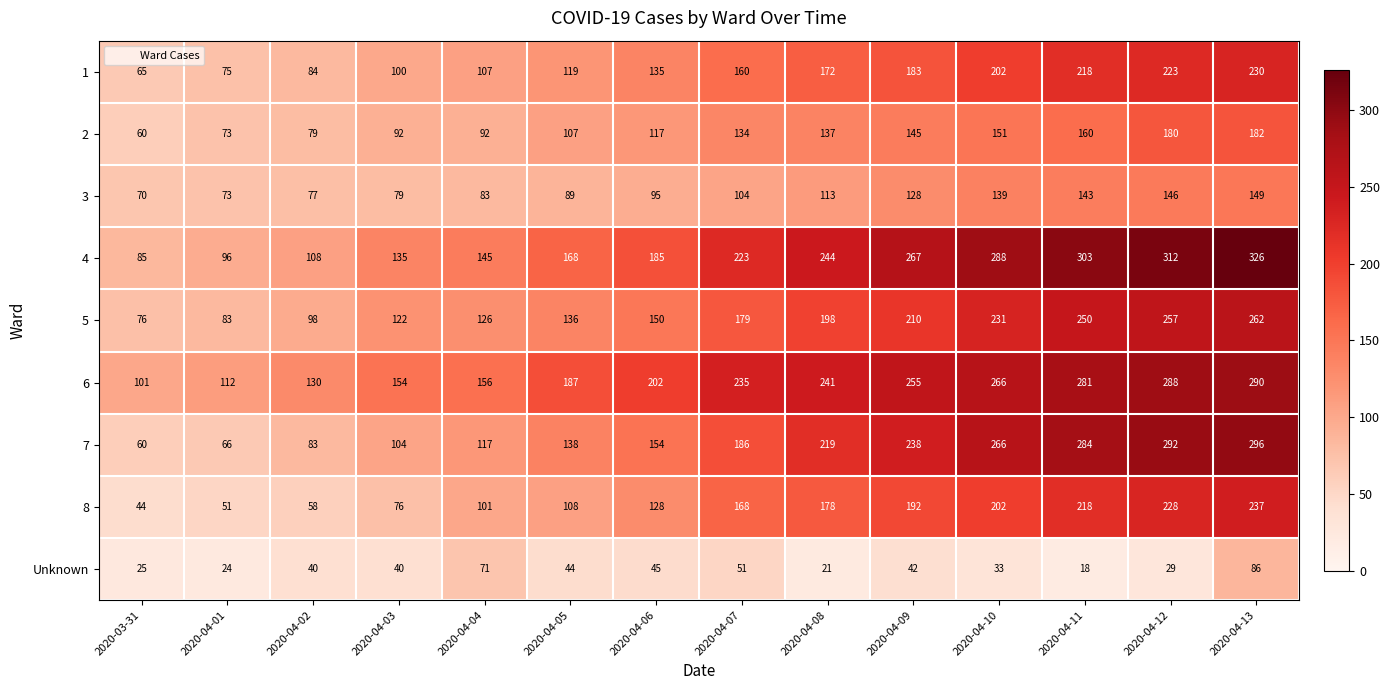

What is the difference between the highest and lowest values at 2020-04-08?

223